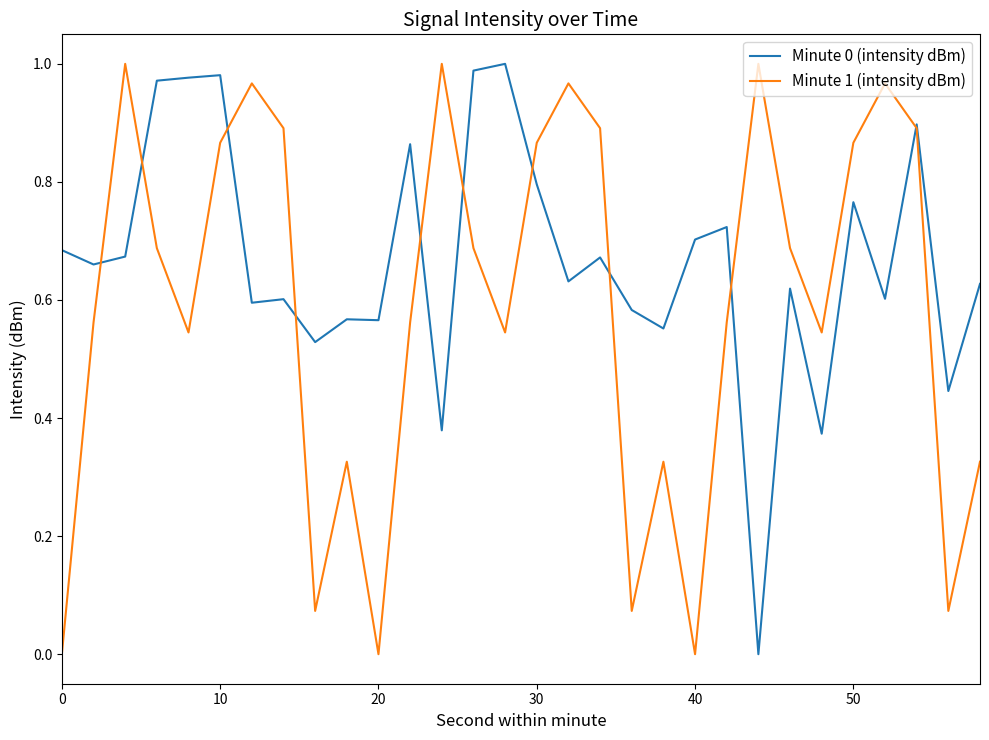

Is this an area chart (filled region under the line)?

No